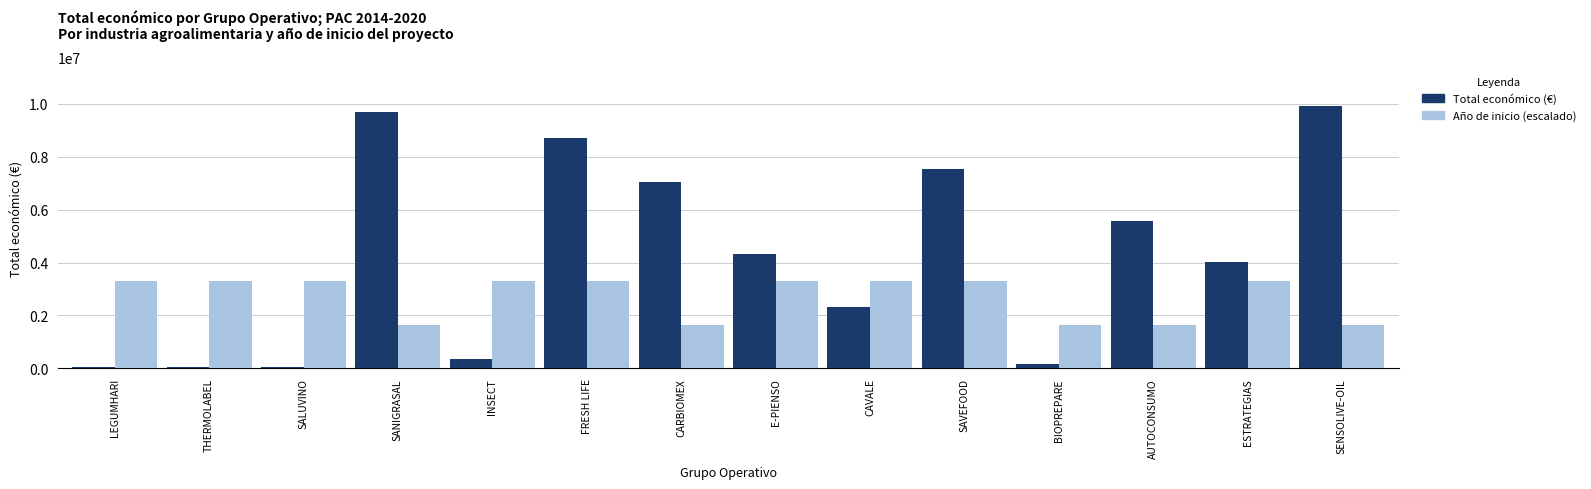

What position from the left is E-PIENSO?

8